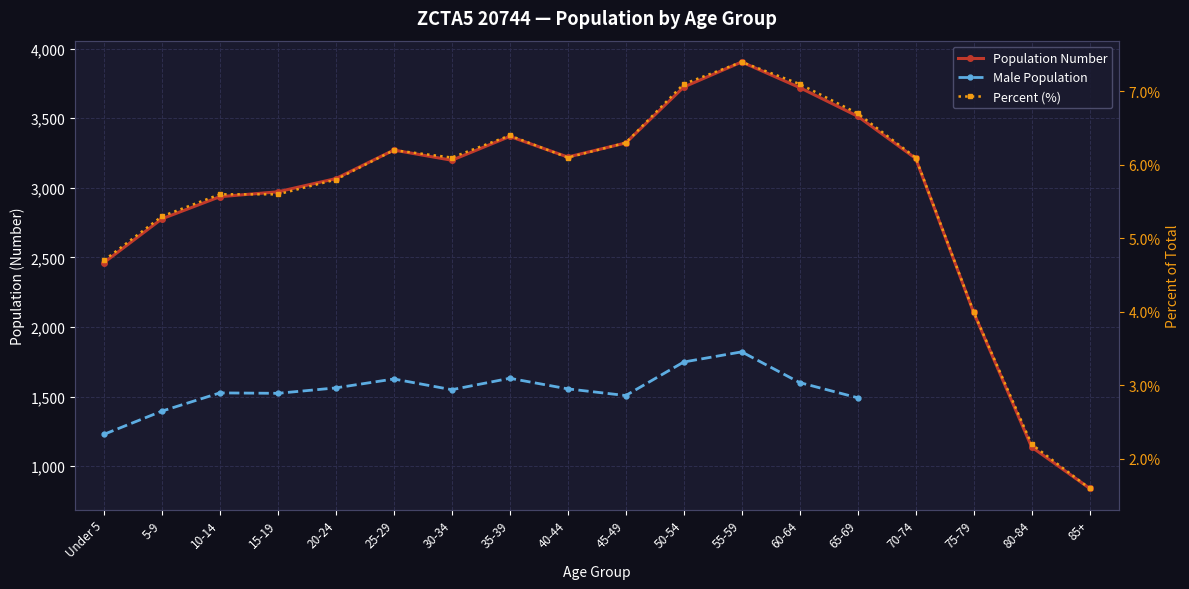

At how many categories does at least one series exceed 2312?

15